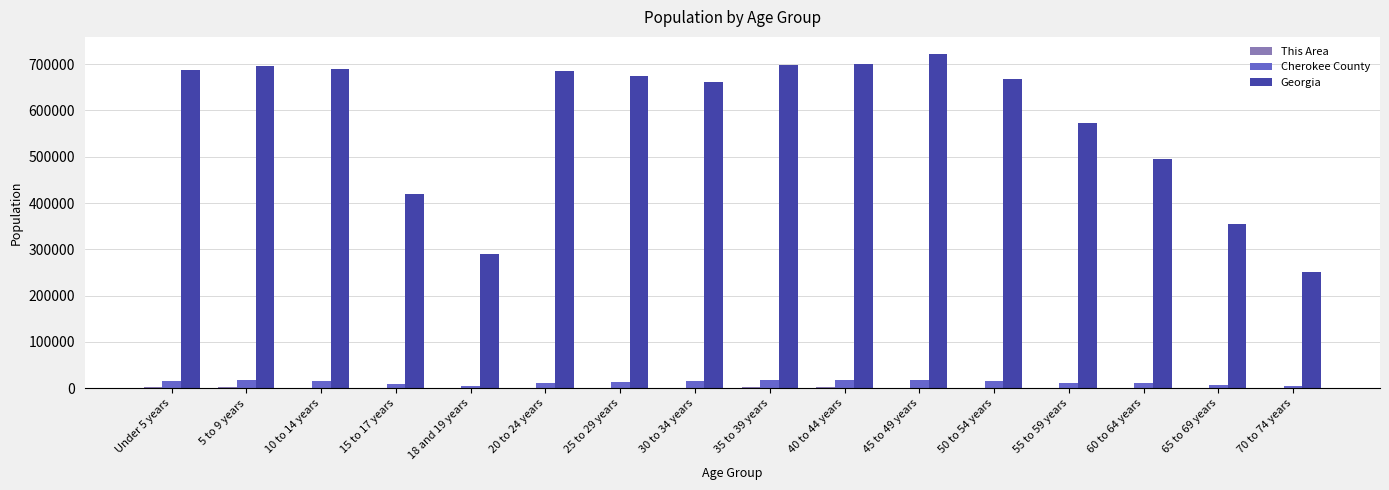

What is the greatest value displayed?

722661